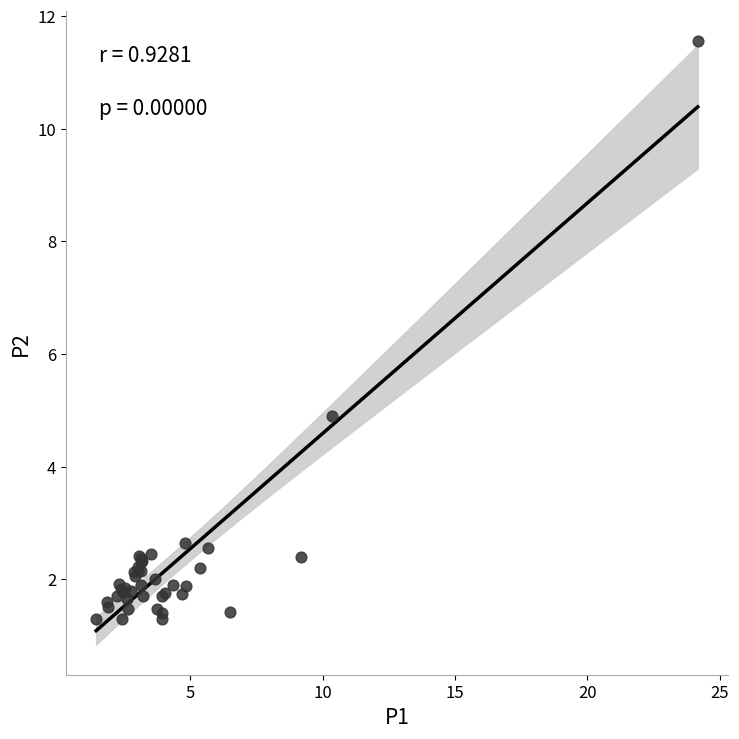

What Y value in the scatter plot is closest to 6?

4.9